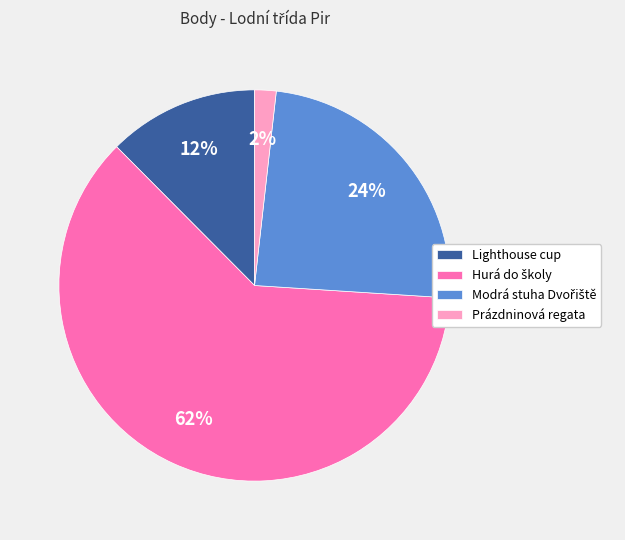

Is it true that Prázdninová regata is 2% of the pie?

True